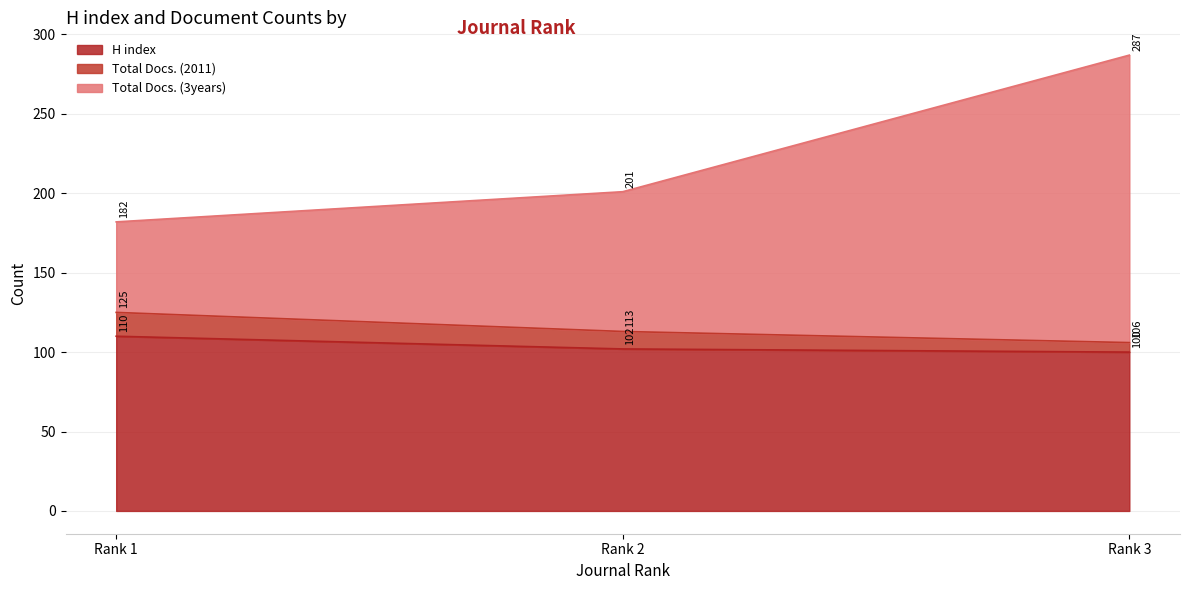

What is the approximate value of H index at Rank 1, to the nearest 10?

110